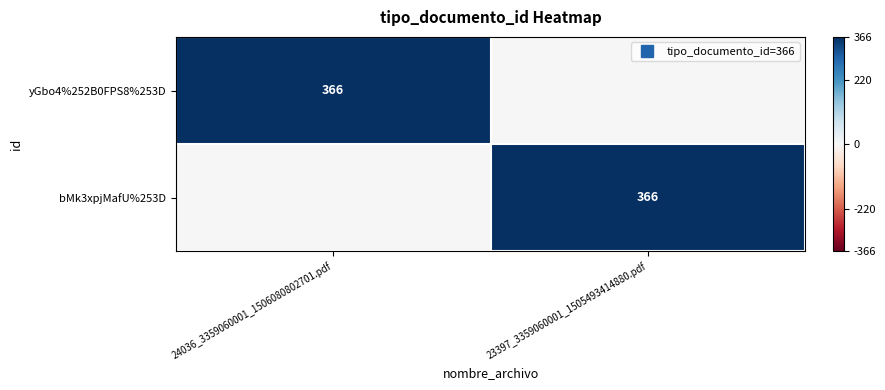

What is the maximum value for bMk3xpjMafU%253D?

366